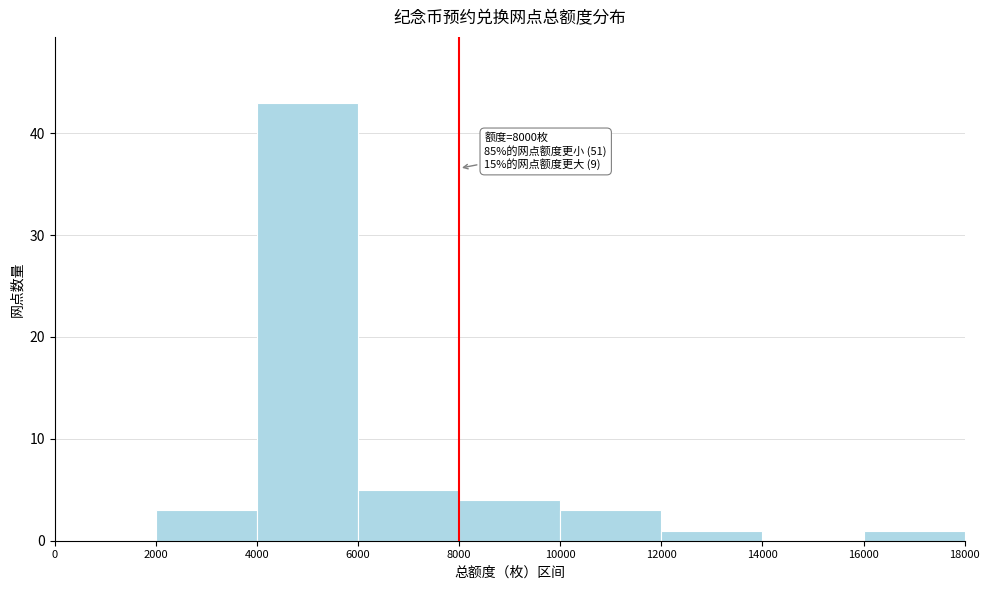

Which range on the x-axis has the tallest bar?

4000 to 6000